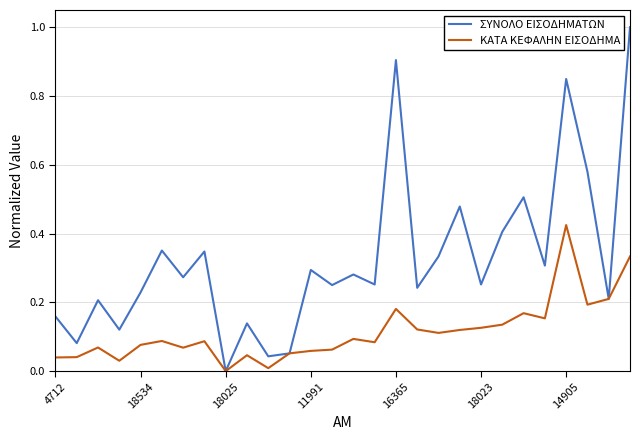

How many lines are shown in the chart?

2